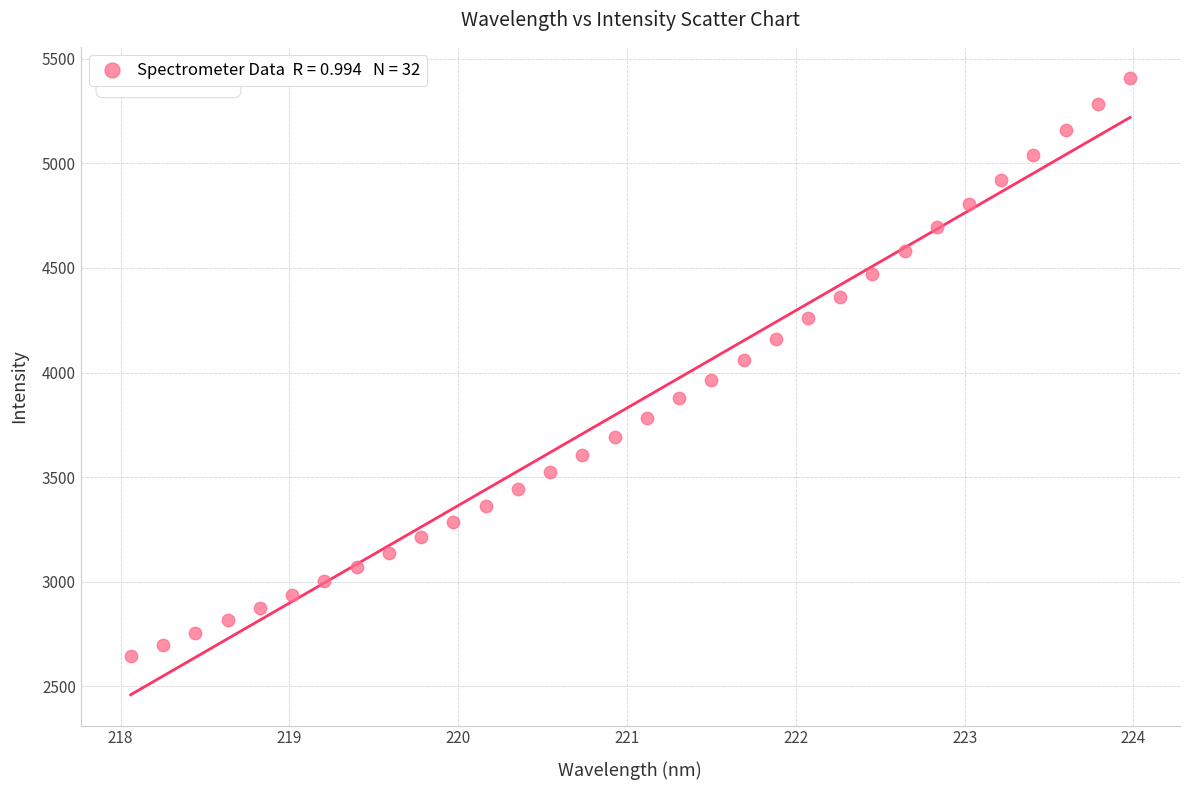

What is the range of Y values (max minus min)?

2766.1